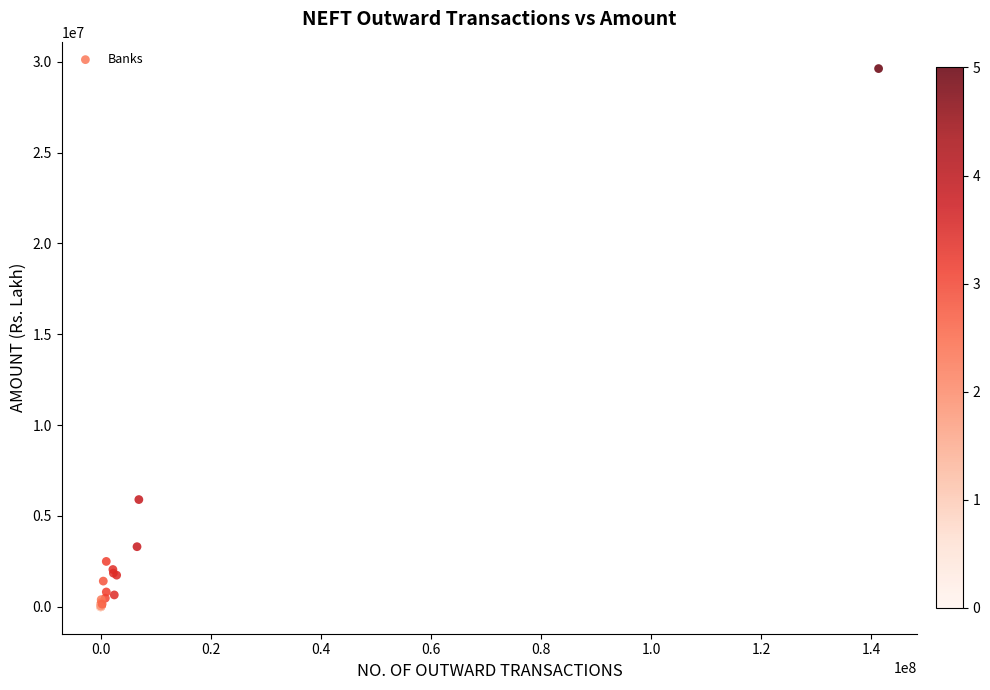

What Y value in the scatter plot is closest to 14811421?

5903425.8